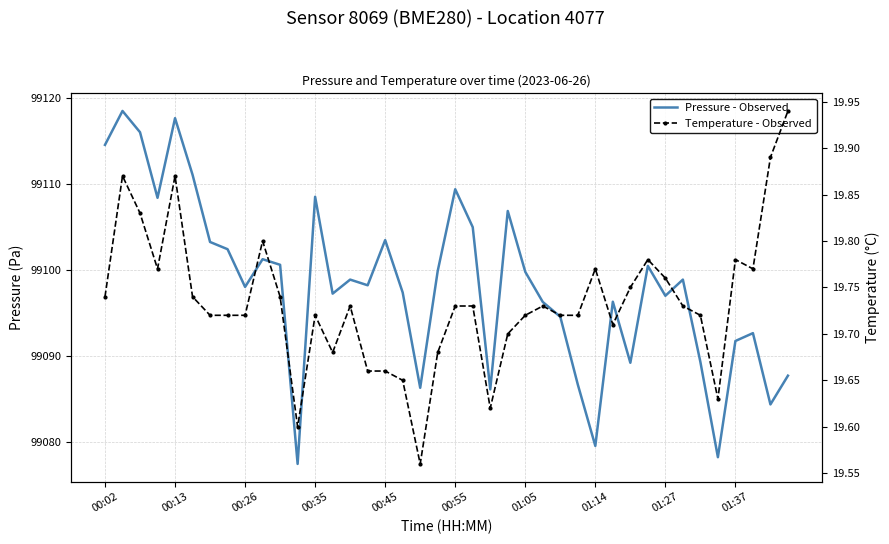

What is the value of the Temperature - Observed point at the 24th from the left?

19.7